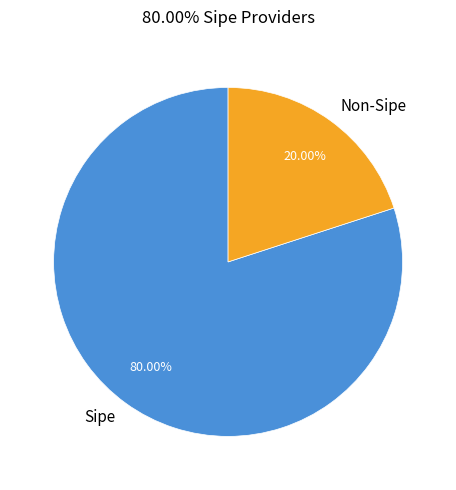

Which has a higher value, Sipe or Non-Sipe?

Sipe